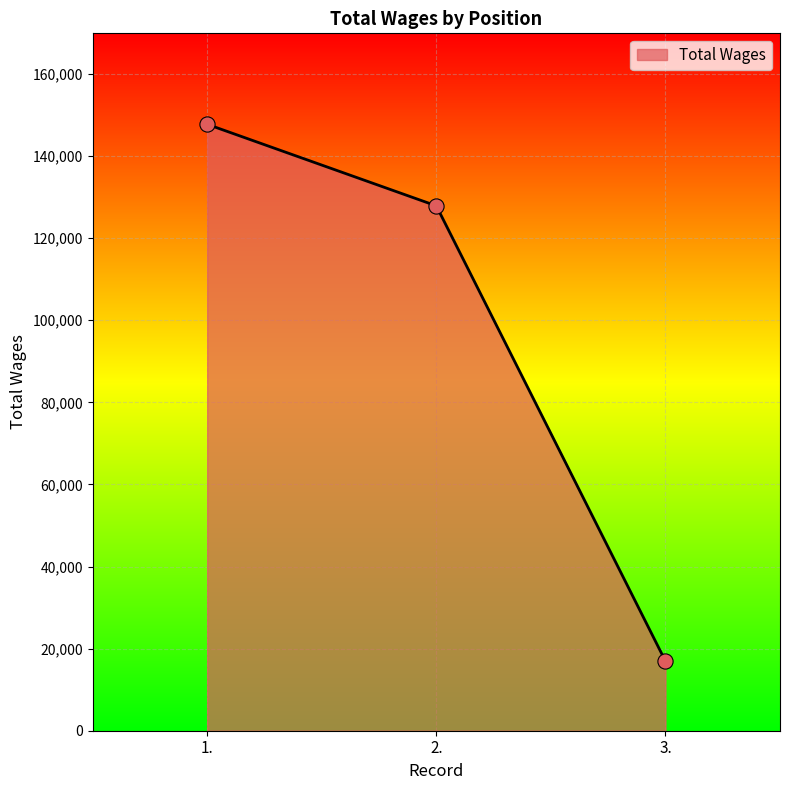

Approximately how many times larger is the value at 1. compared to 3.?

8.7